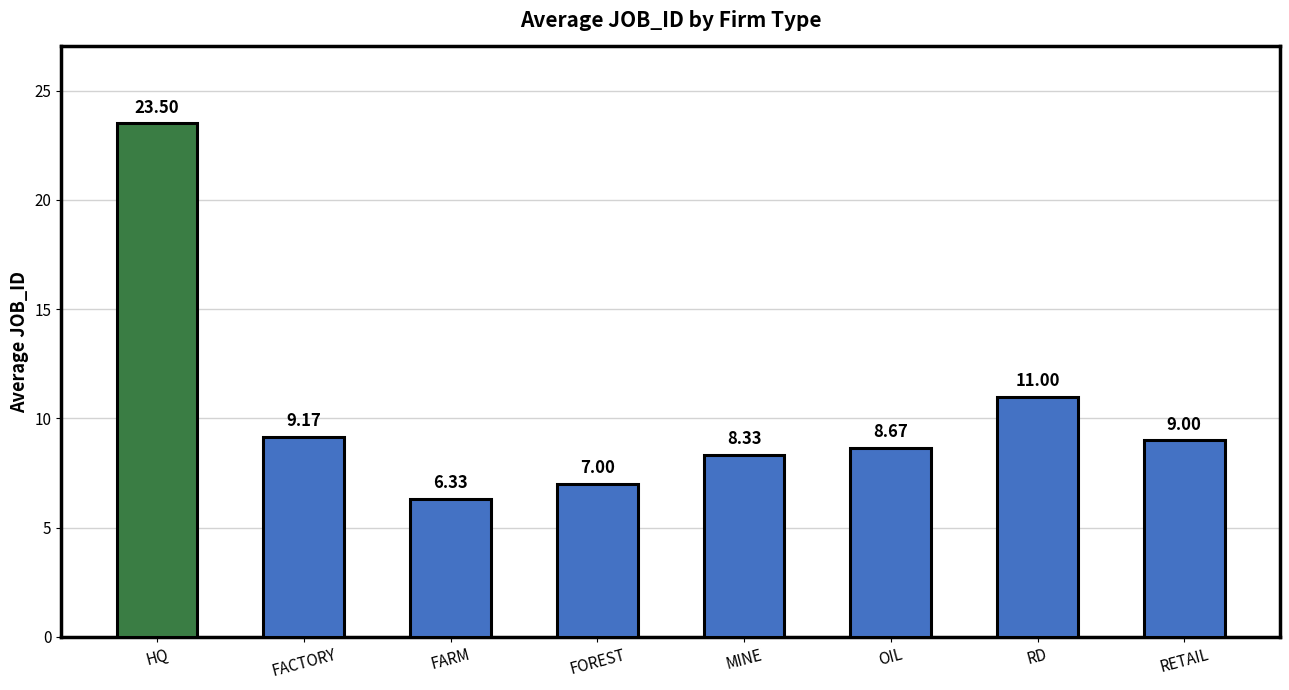

At which category does the chart reach its peak across all series?

HQ